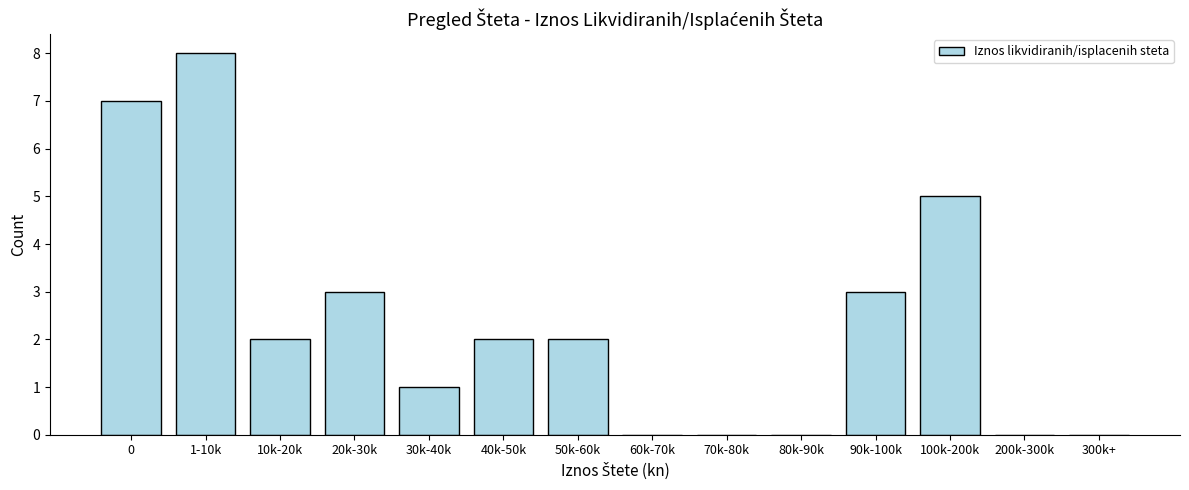

Reading left to right, transcribe all the data shown in this chart.

0=7	1-10k=8	10k-20k=2	20k-30k=3	30k-40k=1	40k-50k=2	50k-60k=2	60k-70k=0	70k-80k=0	80k-90k=0	90k-100k=3	100k-200k=5	200k-300k=0	300k+=0